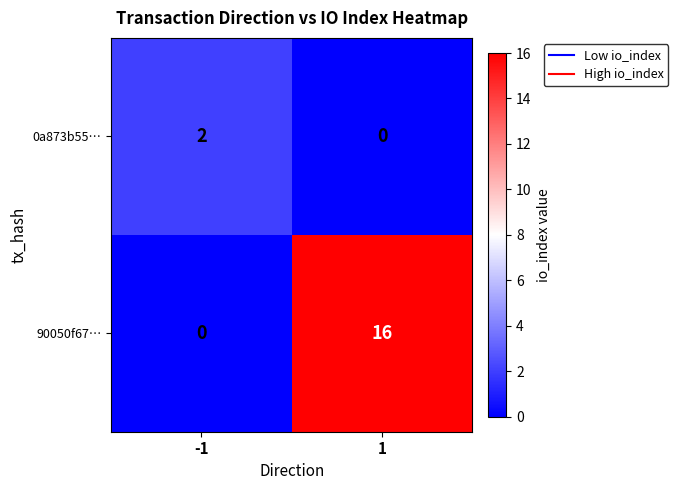

Which series has the largest total across all categories?

90050f67…